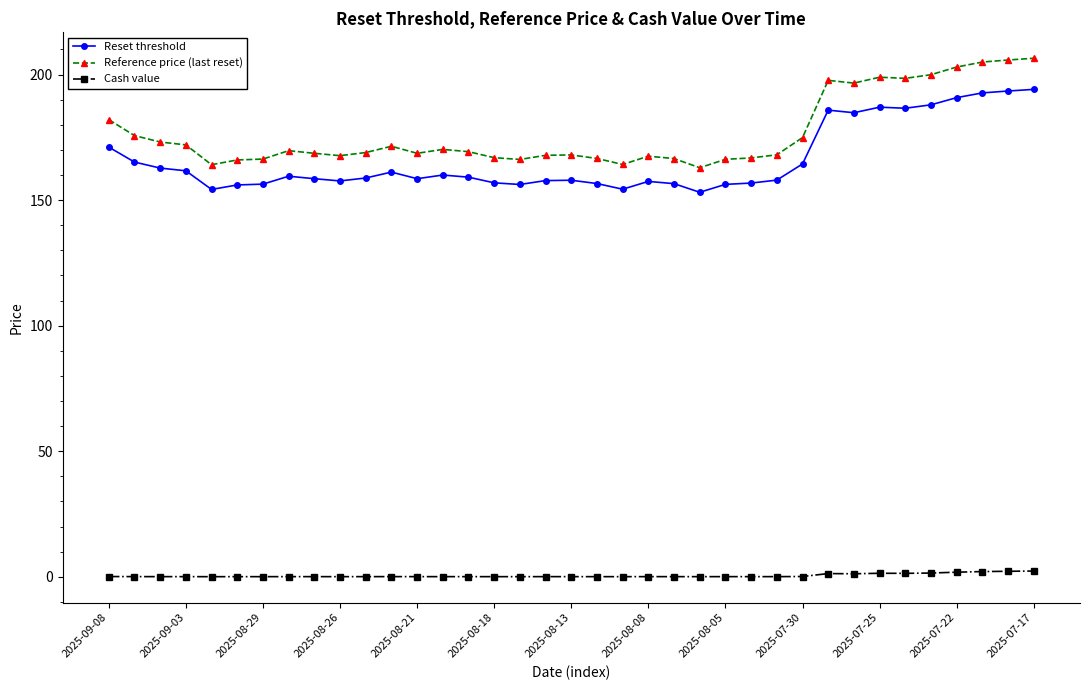

What are all the series names shown in the legend?

Reset threshold, Reference price (last reset), Cash value